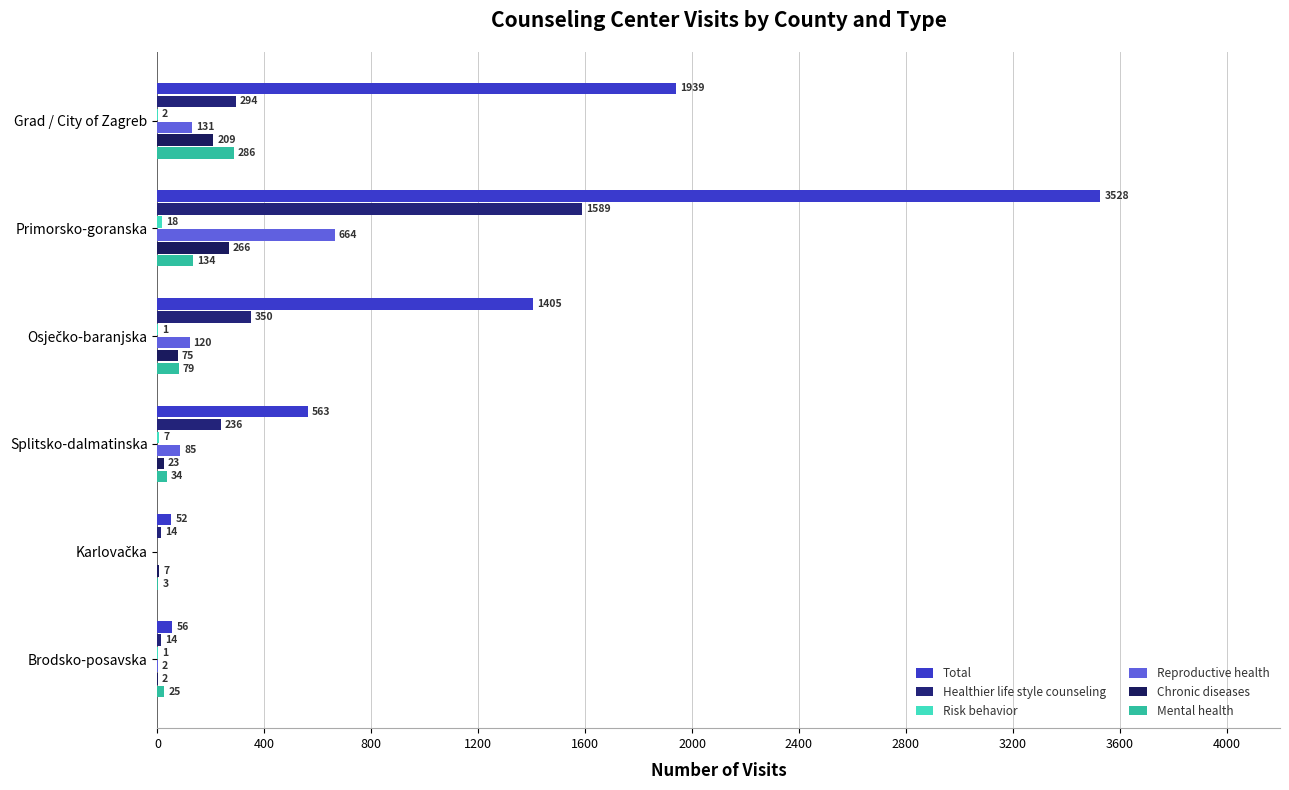

Count the number of categories in the chart.

6